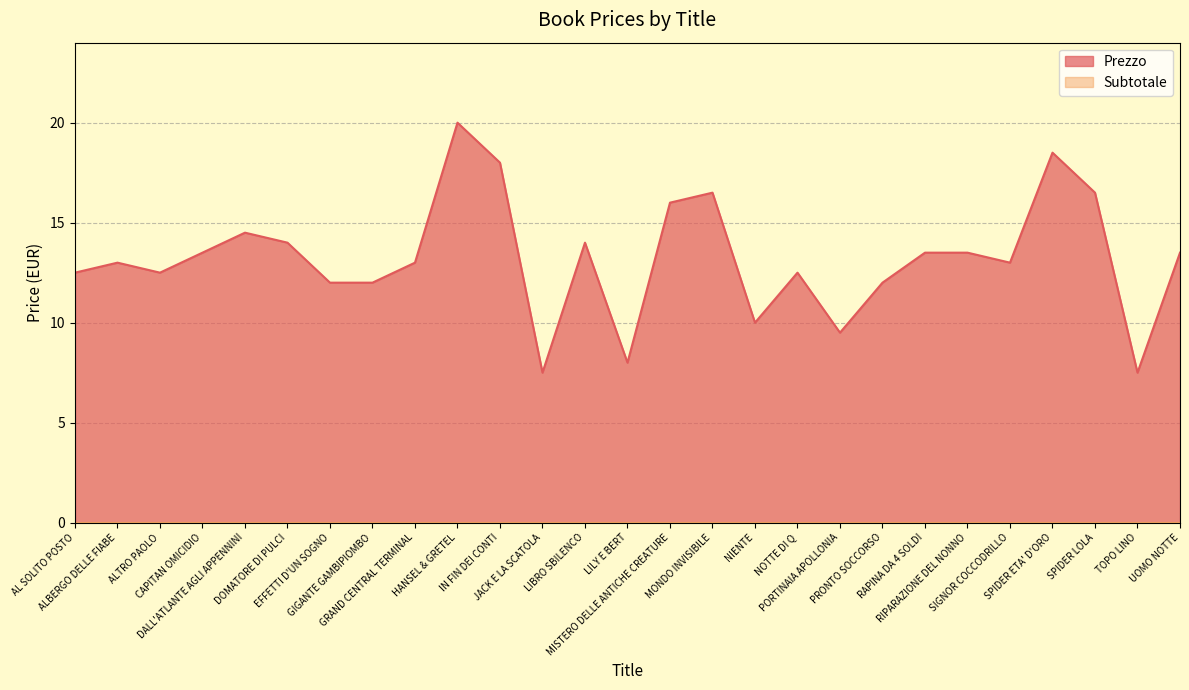

What is the difference between the second highest and second lowest values?

11.0